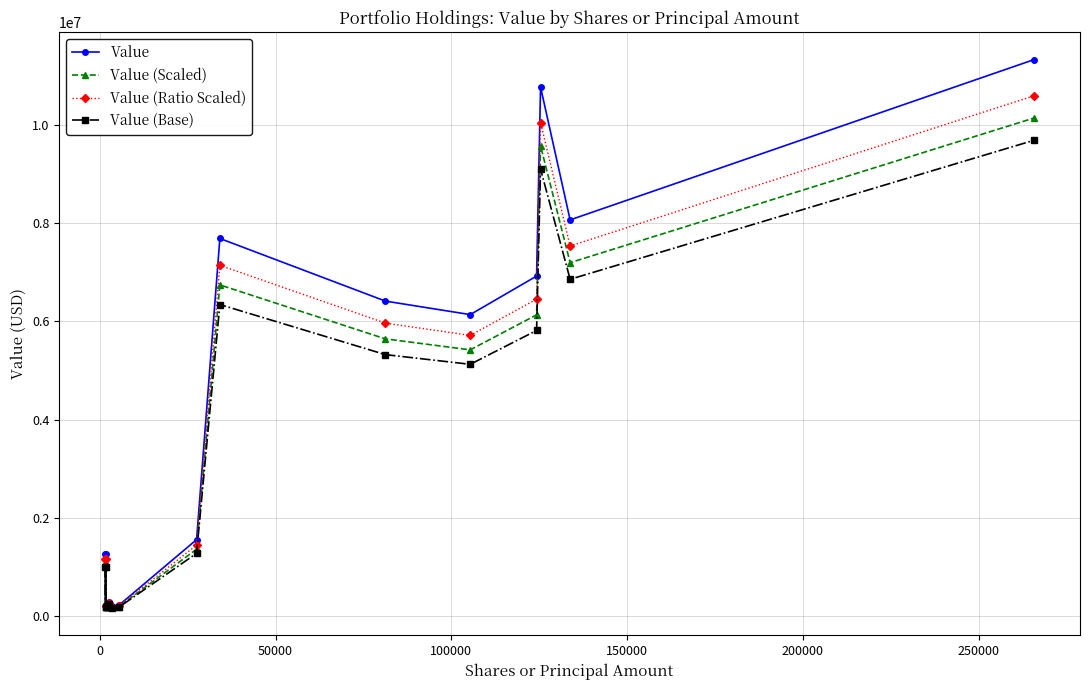

In Value, how many points are lower than both neighbors (excluding endpoints)?

5